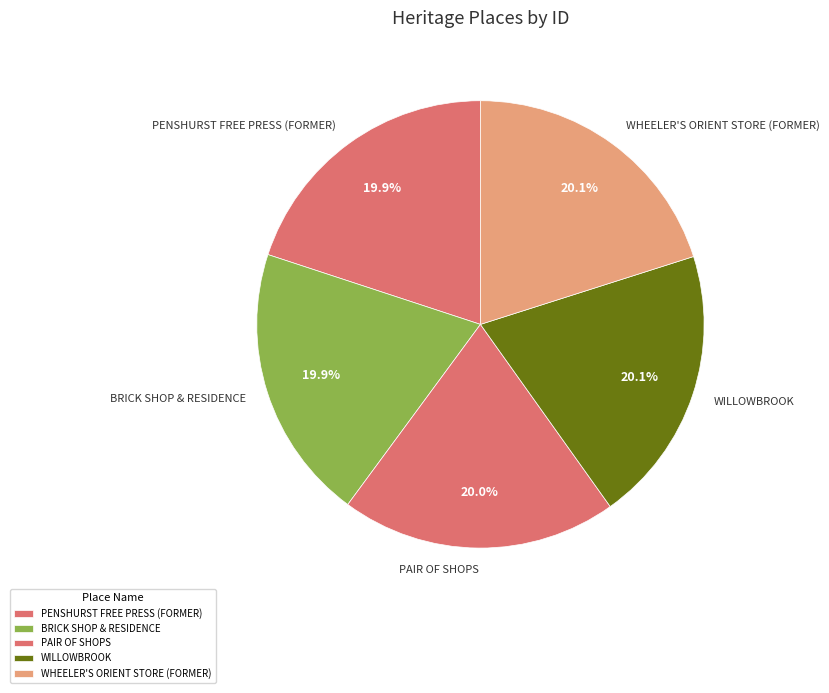

Does WILLOWBROOK represent more than half of the total?

No